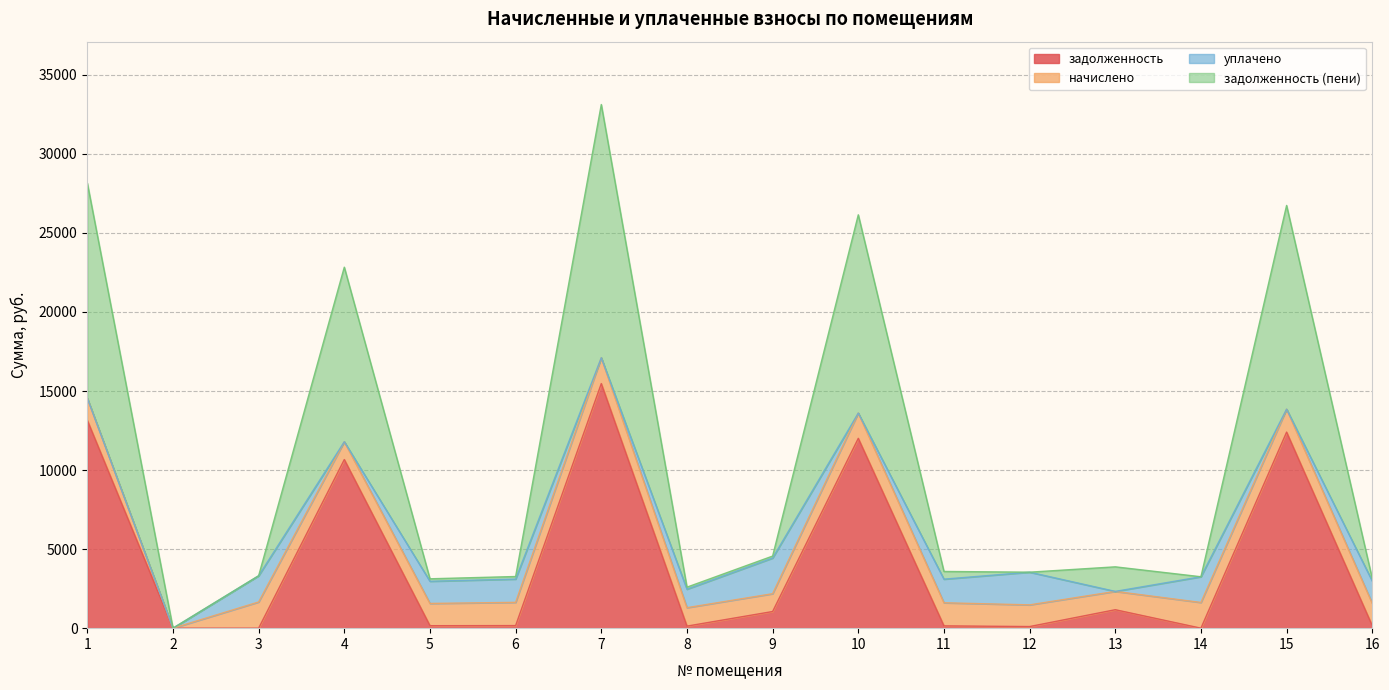

What is the highest value of the задолженность series?

15470.1